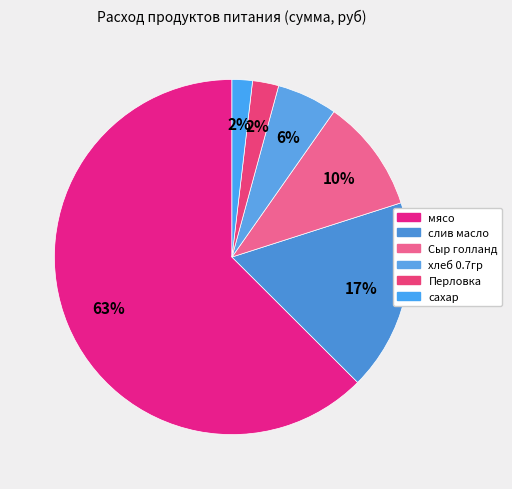

Count the number of slices in the pie.

6